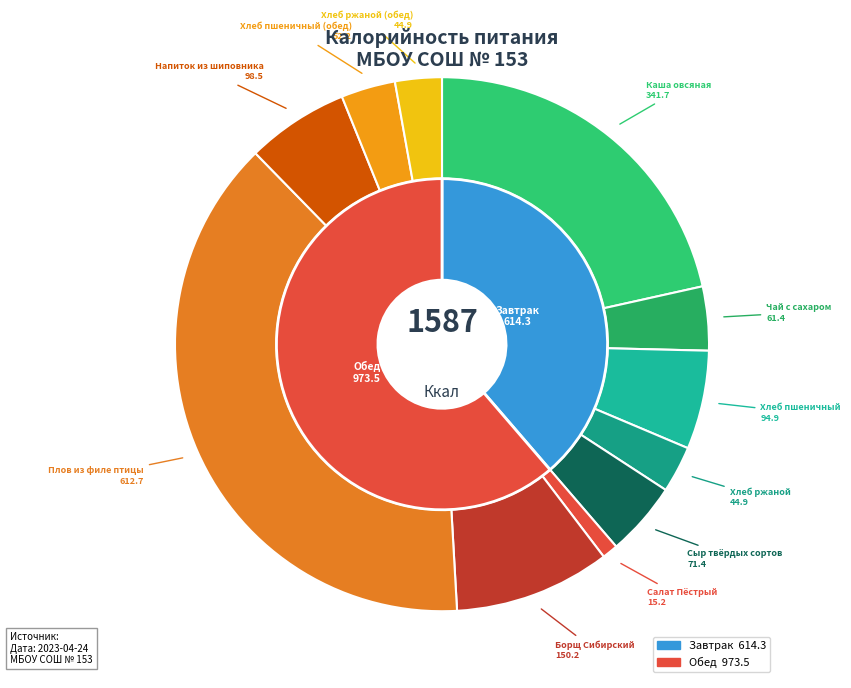

What is the largest slice in the pie chart?

Обед